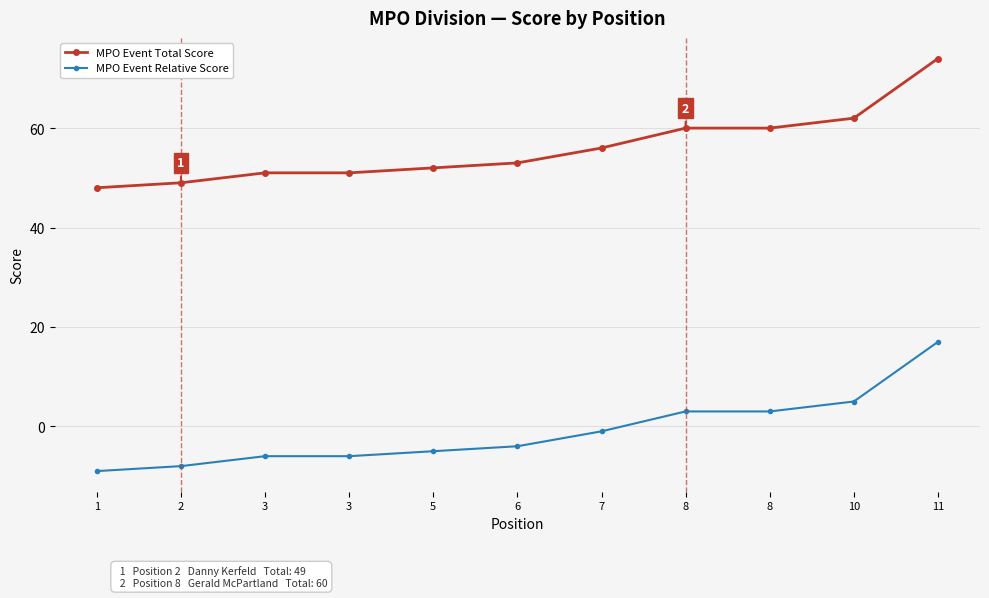

How many data points in MPO Event Relative Score are above -4?

5